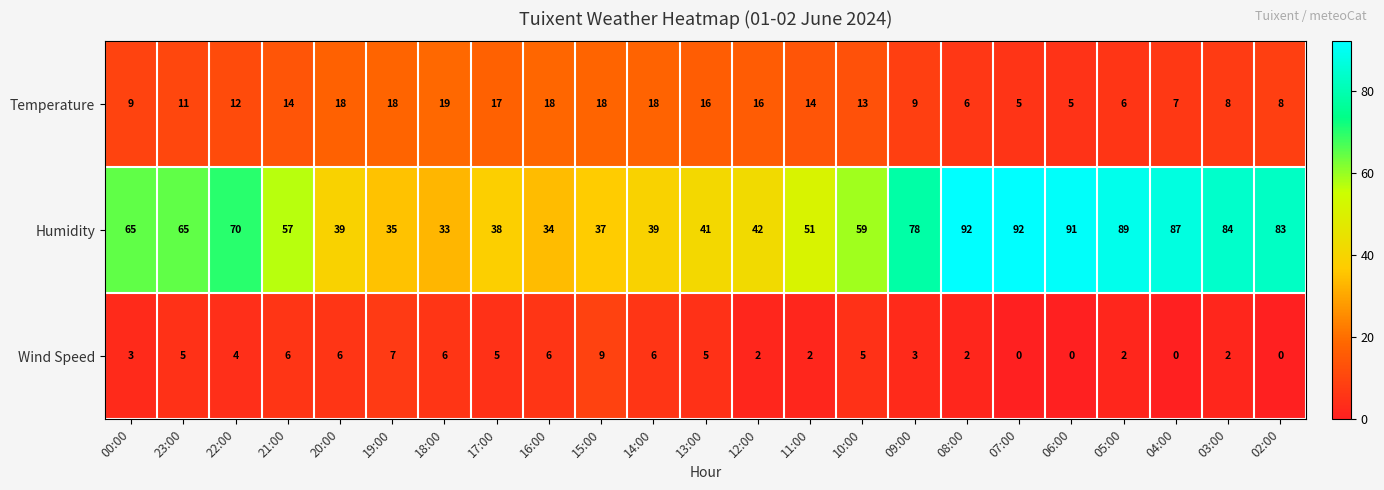

What is the difference between the maximum and minimum values in the Wind Speed series?

9